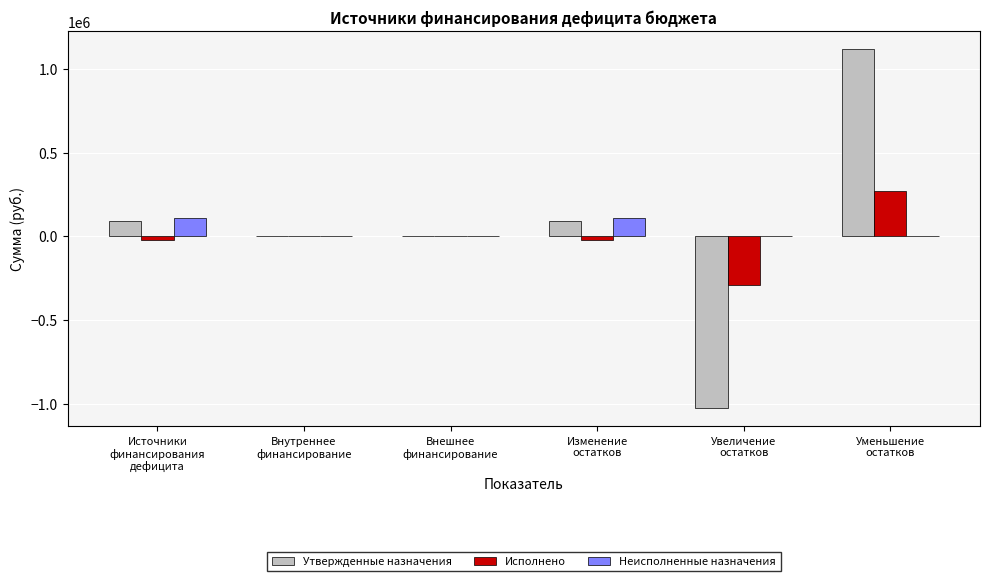

What is the maximum value for Утвержденные назначения?

1118705.7